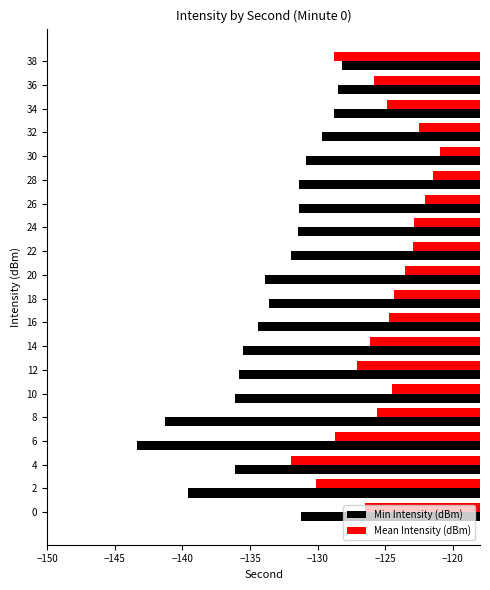

Which series has the widest spread of values?

Min Intensity (dBm)